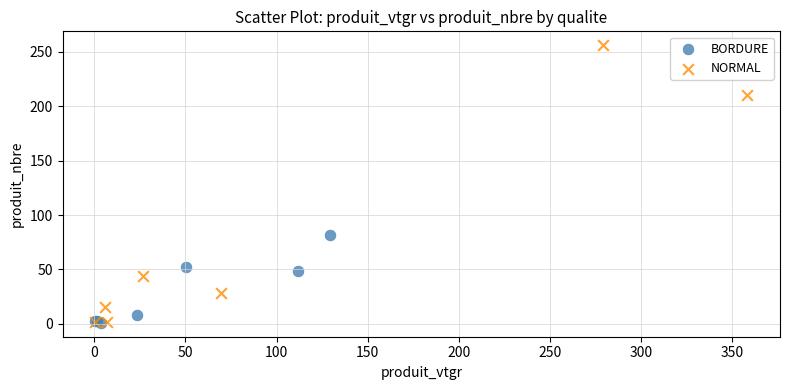

Which series has the widest spread of Y values?

NORMAL